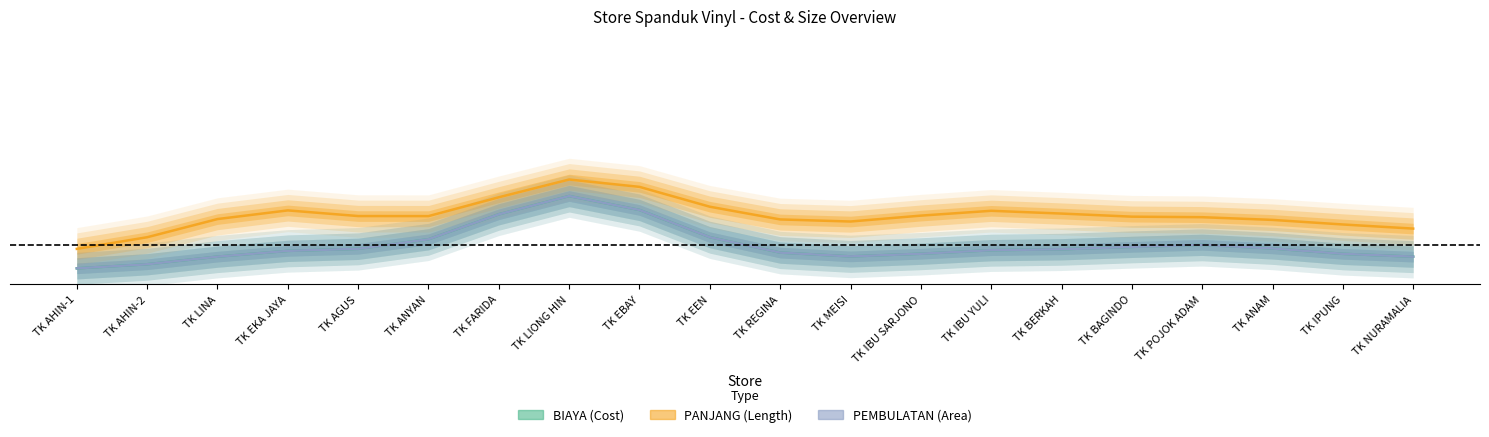

Reading right to left, what are all the values shown in this chart?

BIAYA (Cost): 0.1	0.1	0.2	0.2	0.2	0.1	0.1	0.1	0.1	0.1	0.2	0.4	0.4	0.3	0.2	0.1	0.1	0.1	0.1	0.0
PANJANG (Length): 0.3	0.3	0.3	0.3	0.3	0.3	0.4	0.3	0.3	0.3	0.4	0.5	0.5	0.4	0.3	0.3	0.4	0.3	0.2	0.1
PEMBULATAN (Area): 0.1	0.1	0.2	0.2	0.2	0.1	0.1	0.1	0.1	0.1	0.2	0.4	0.4	0.3	0.2	0.1	0.1	0.1	0.1	0.0